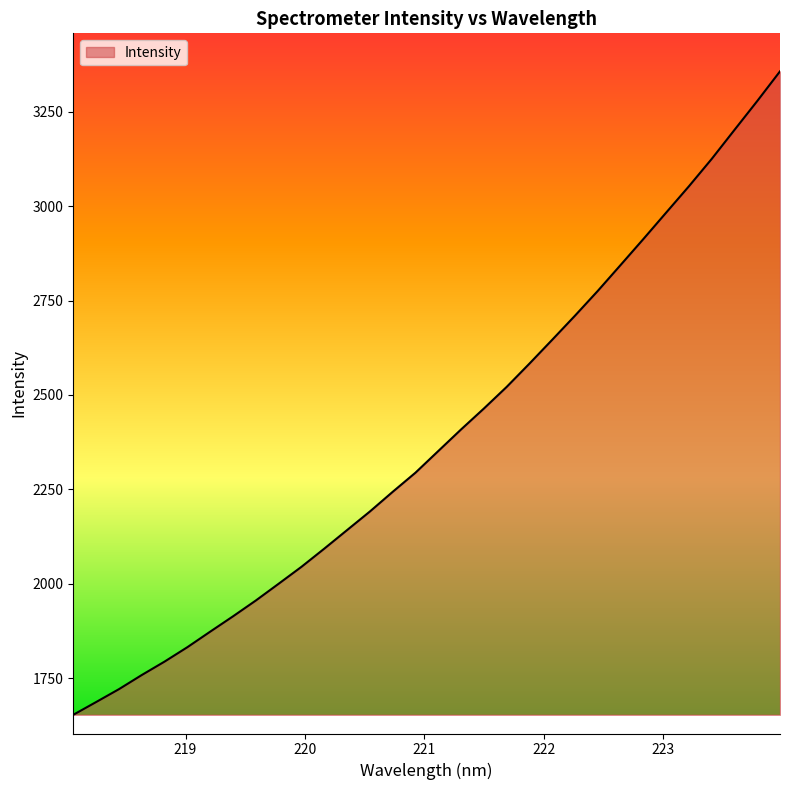

What is the difference between the maximum and minimum values?

1704.8